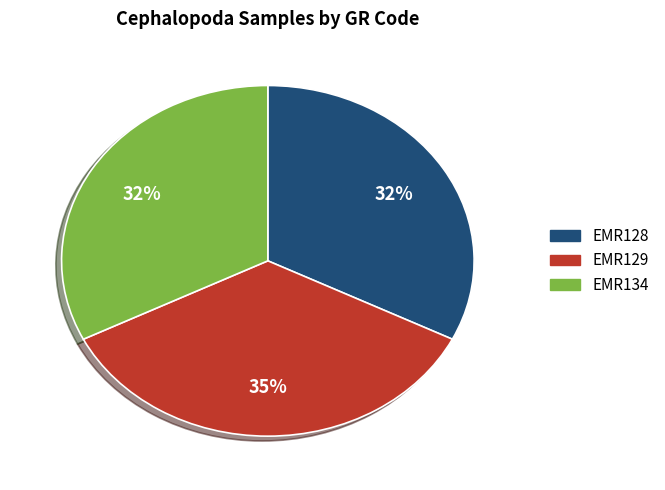

To the nearest percent, what percentage of the pie is EMR128?

32%